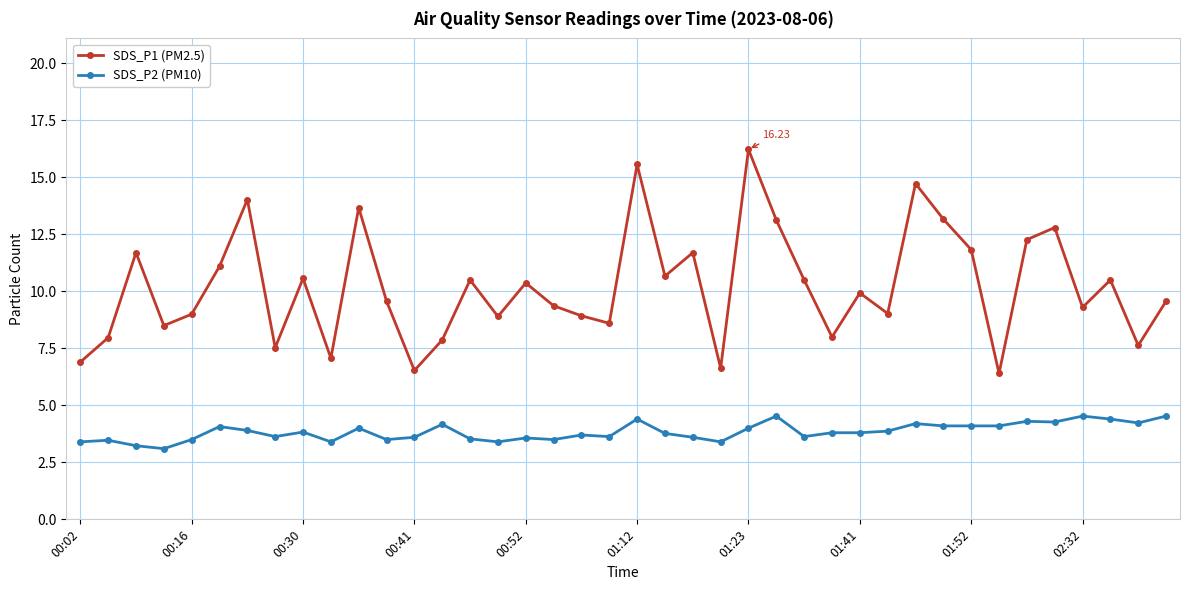

What is the minimum value shown in the chart?

3.1